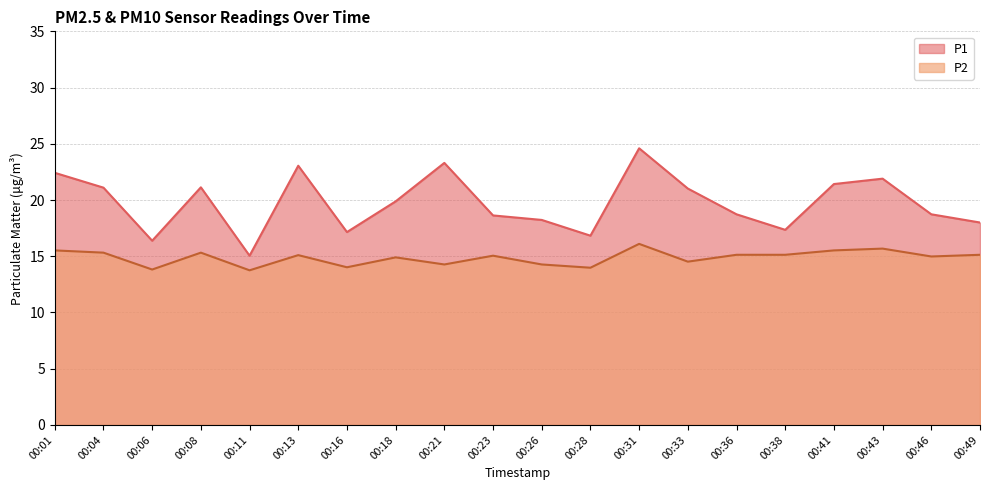

Which has a higher value, 00:11 or 00:41?

00:41